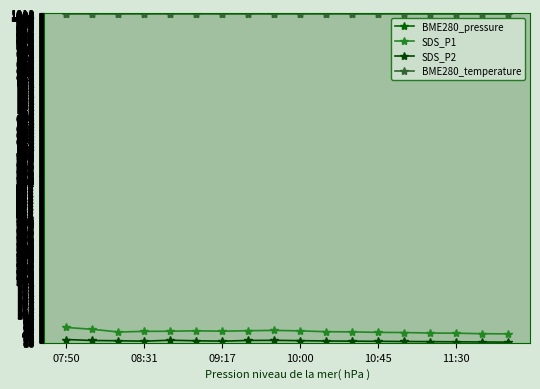

Is this an area chart (filled region under the line)?

No